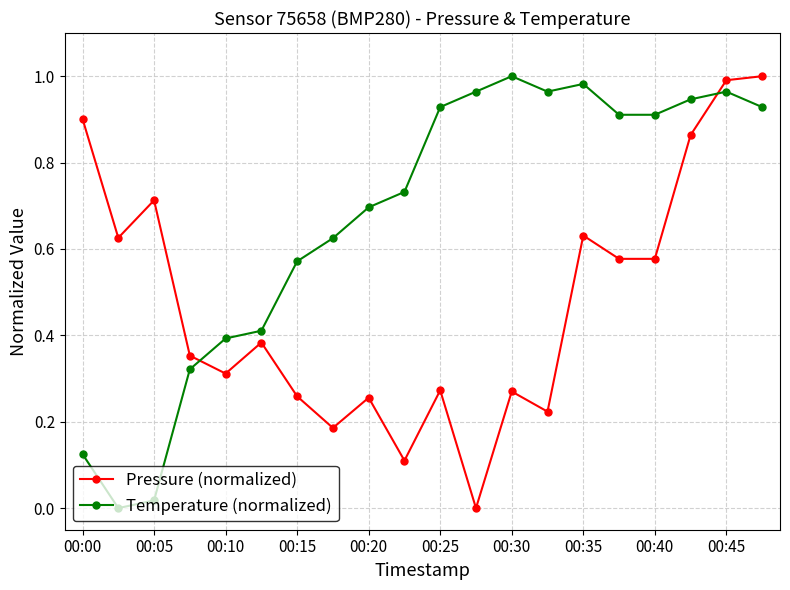

Which series ends up on top after the final intersection of Temperature (normalized) and Pressure (normalized)?

Pressure (normalized)